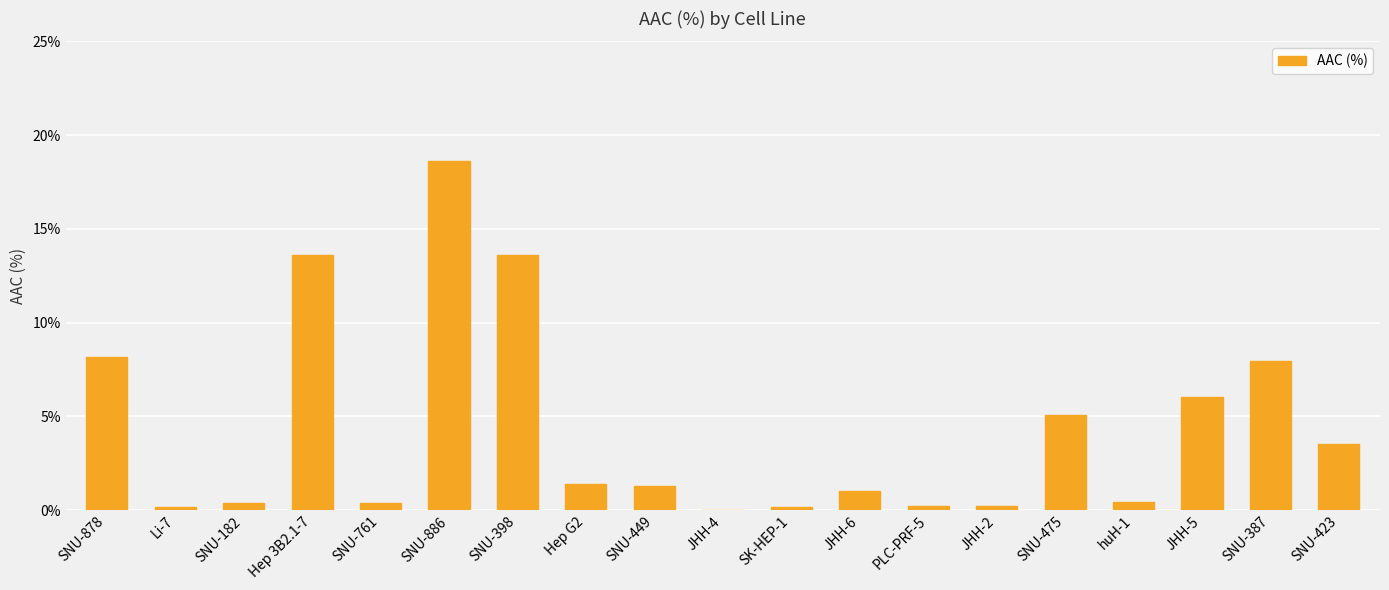

The value at JHH-6 is 1.0. True or false?

True